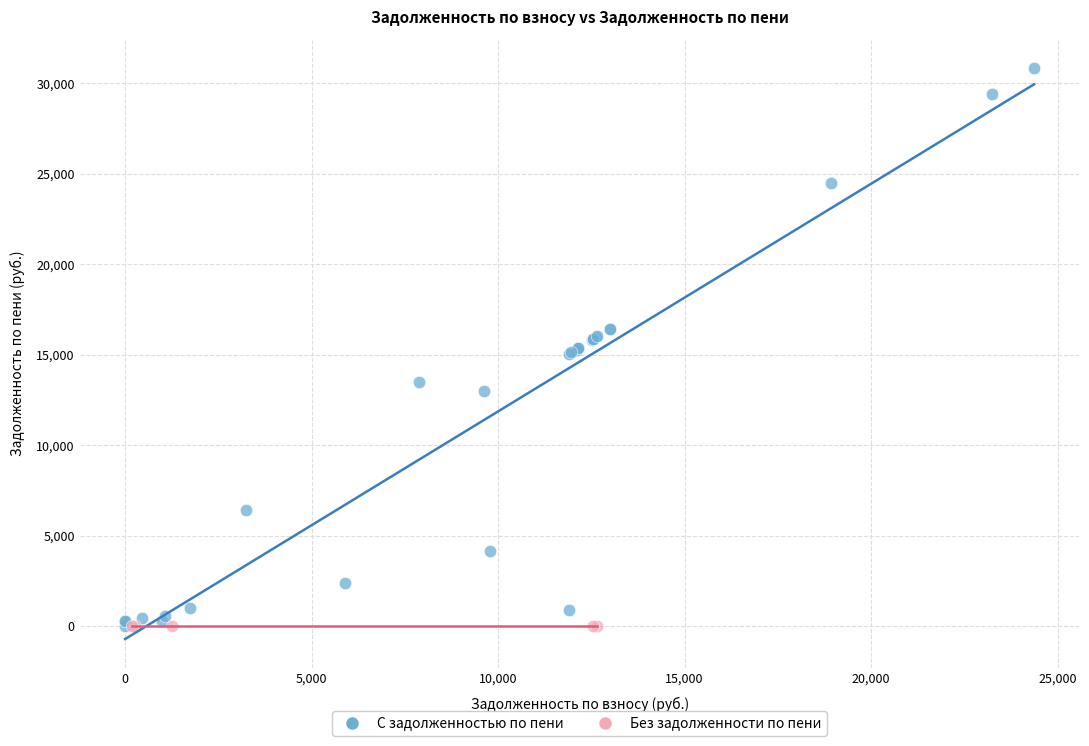

What are all the series names shown in the legend?

С задолженностью по пени, Без задолженности по пени